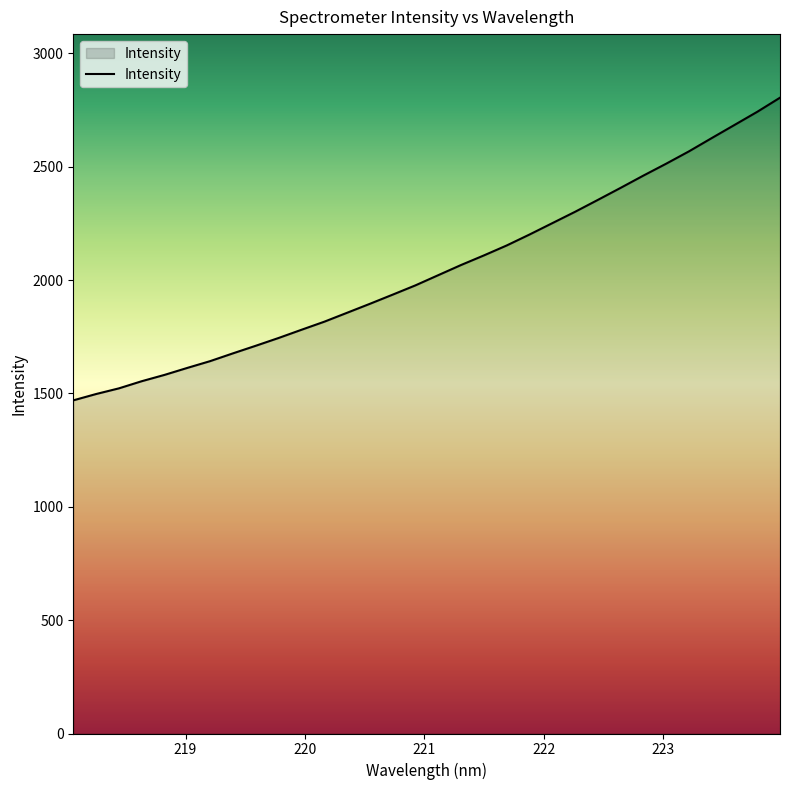

What is the sum of all values?

65526.1